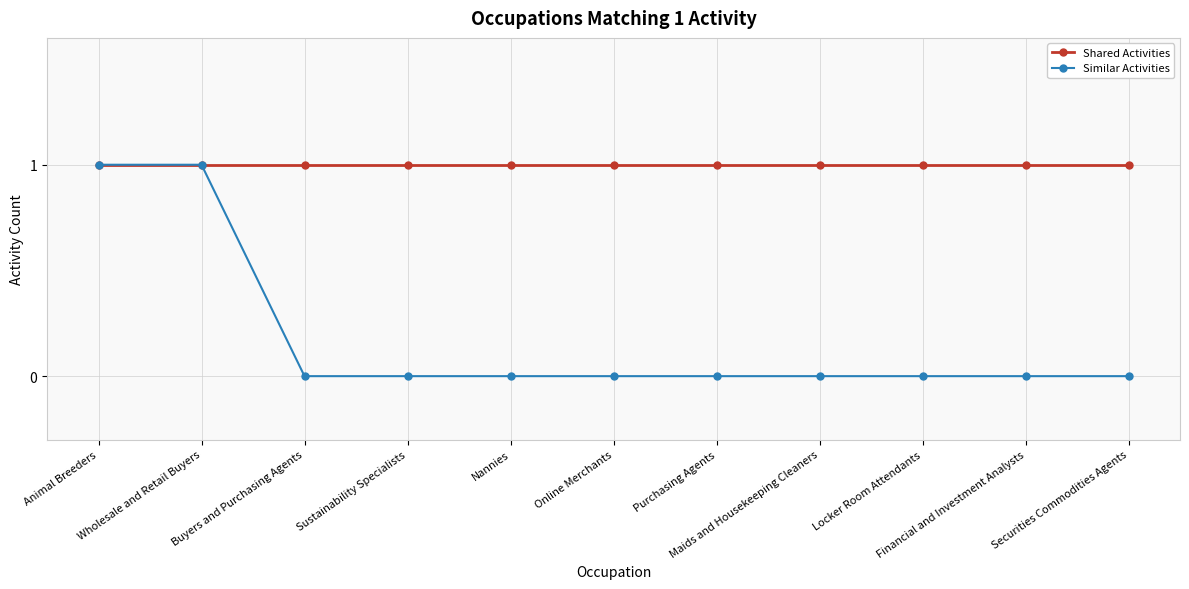

Which series has the largest total across all categories?

Shared Activities